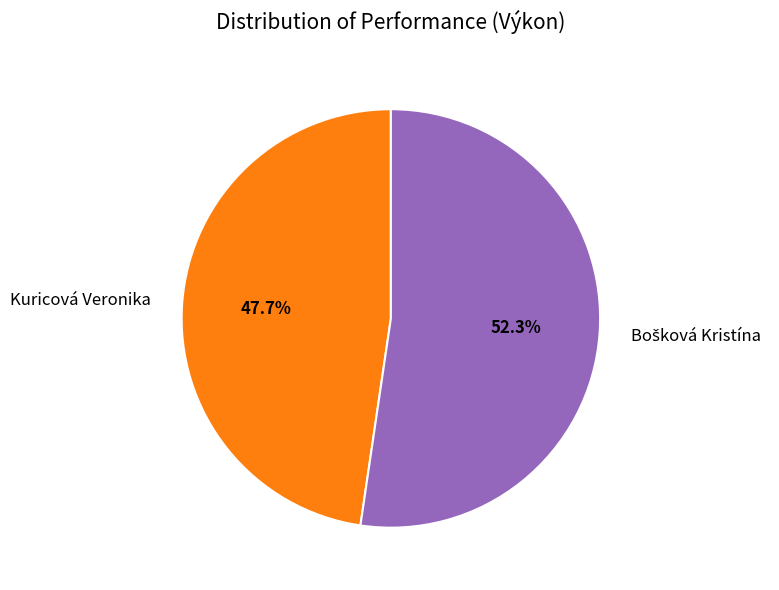

Which category has the smallest portion of the pie?

Kuricová Veronika